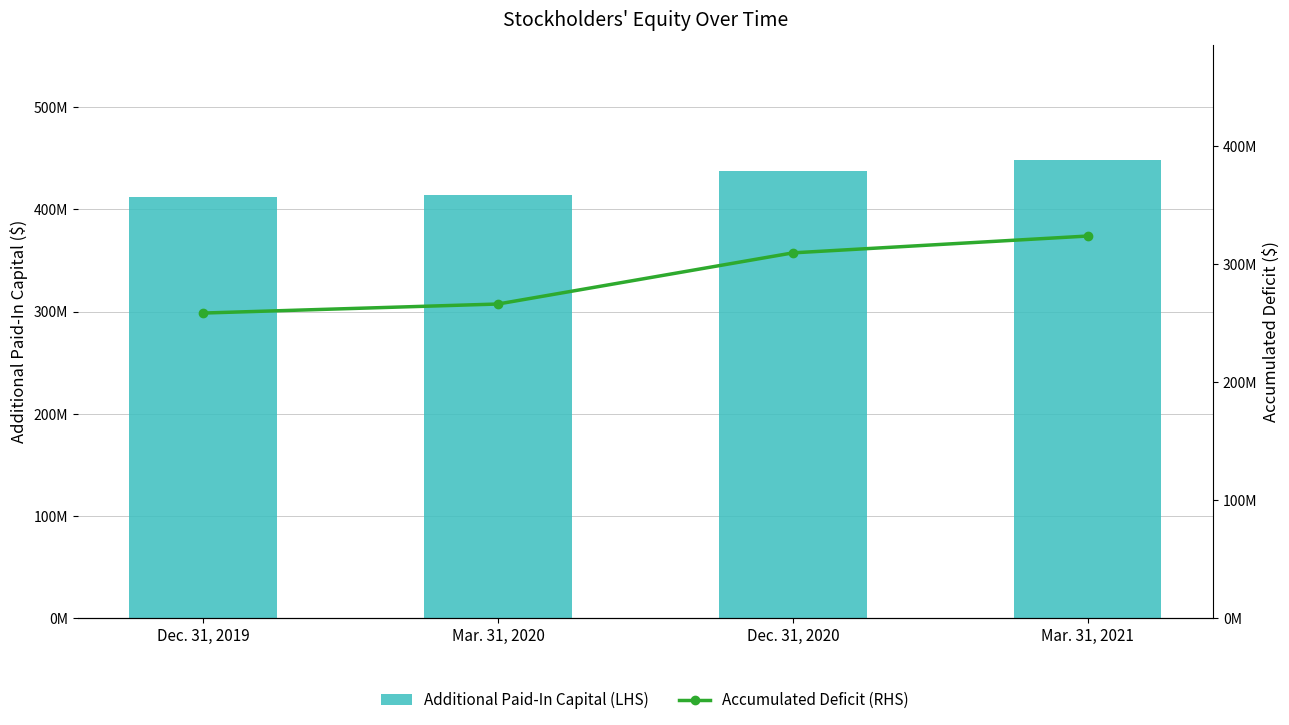

Which label corresponds to the smallest value in the chart?

Dec. 31, 2019